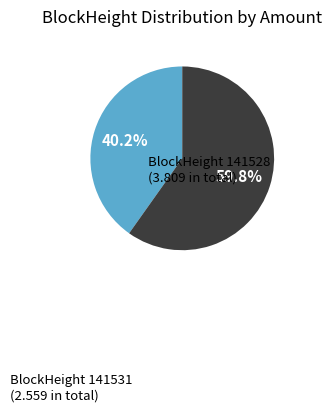

Is there any slice that represents more than half of the pie?

Yes